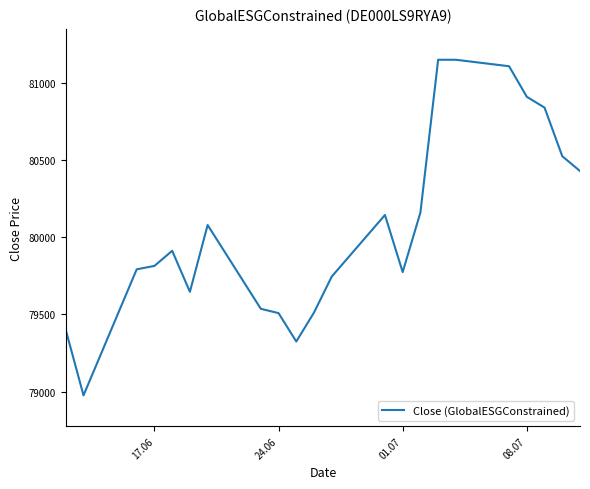

What is the maximum value shown in the chart?

81150